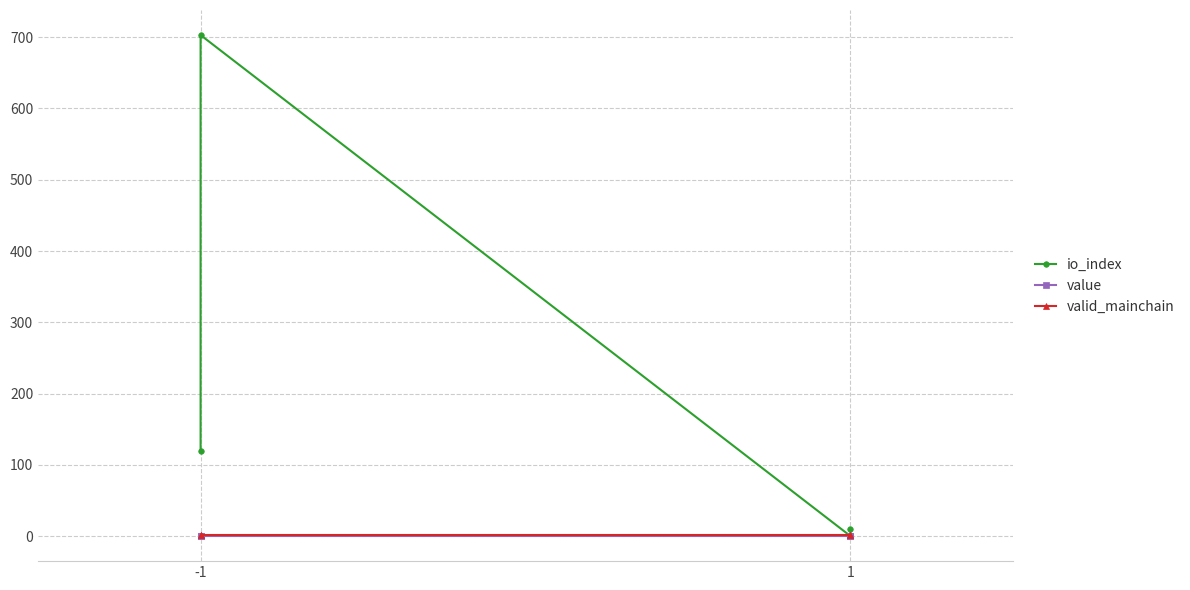

What is the average value of the valid_mainchain series?

1.0